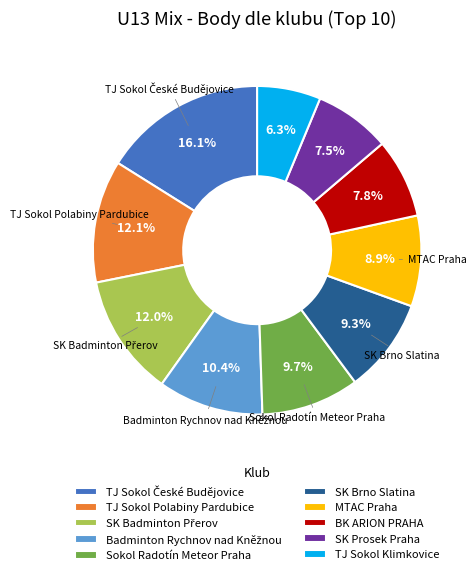

How many slices are in this pie chart?

10